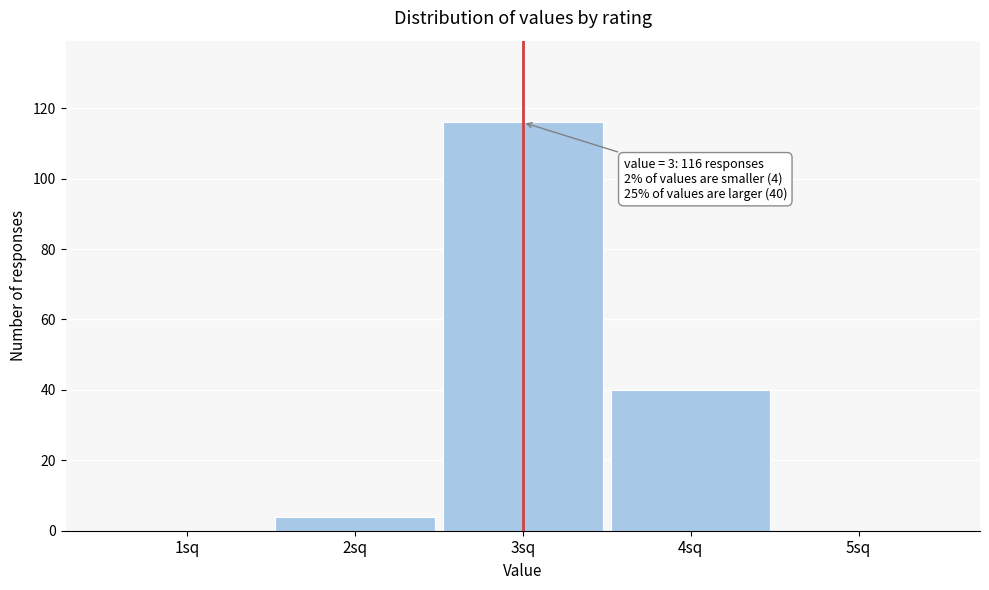

Which range on the x-axis has the tallest bar?

2.5 to 3.5